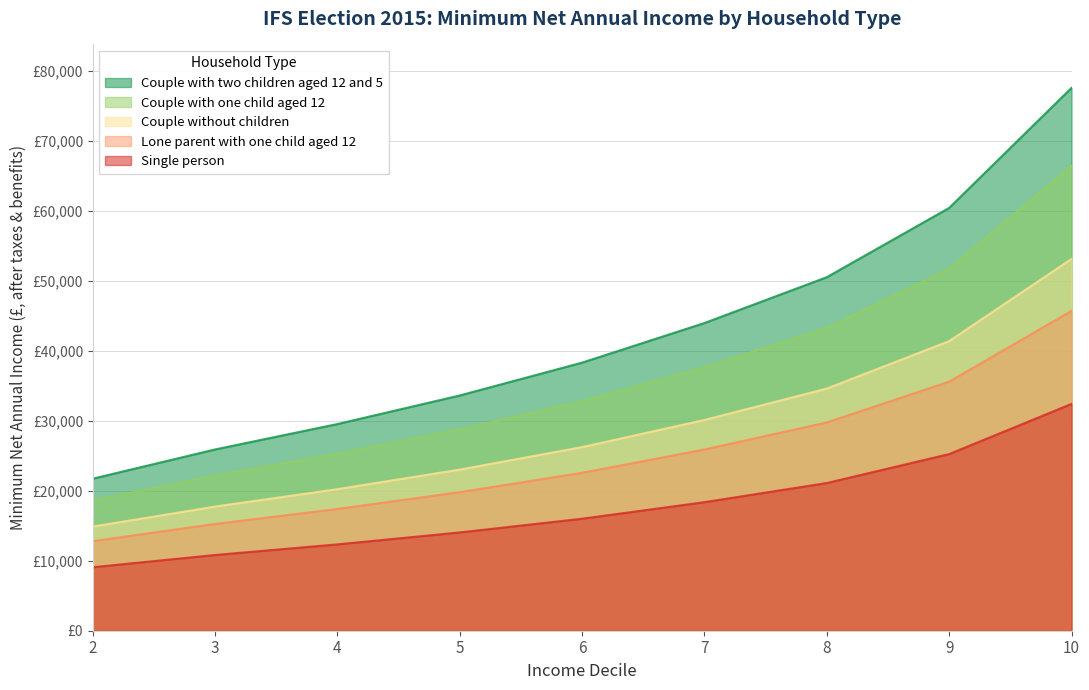

Does the chart have visible grid lines?

Yes